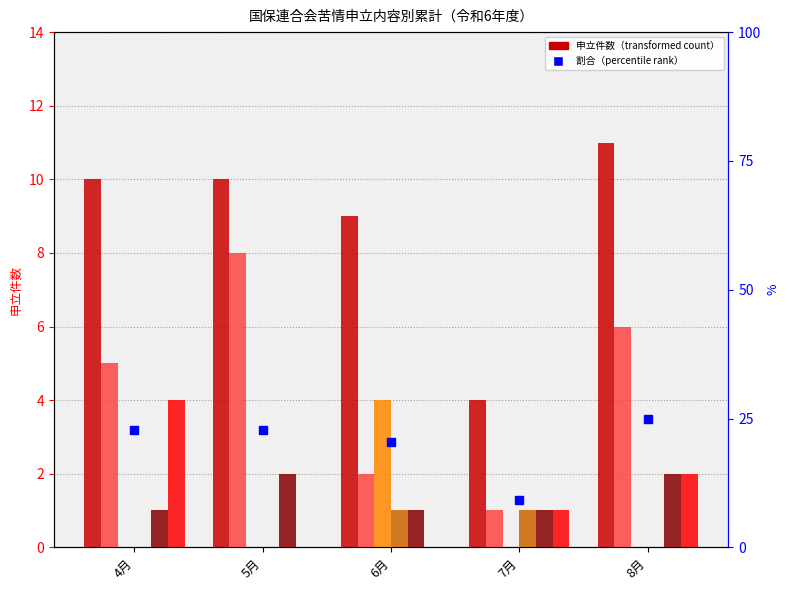

At which category does the chart reach its minimum across all series?

4月